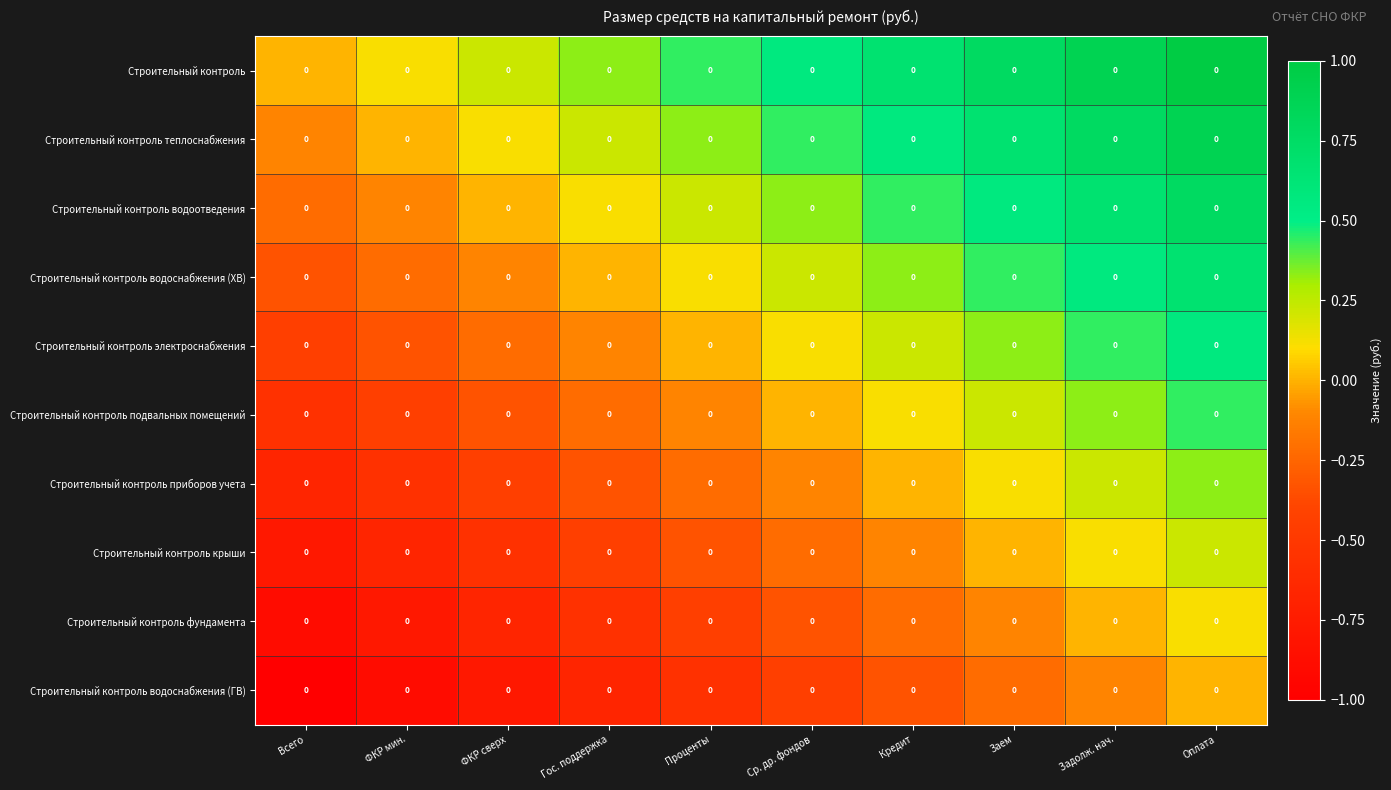

What is the greatest value displayed?

1.0